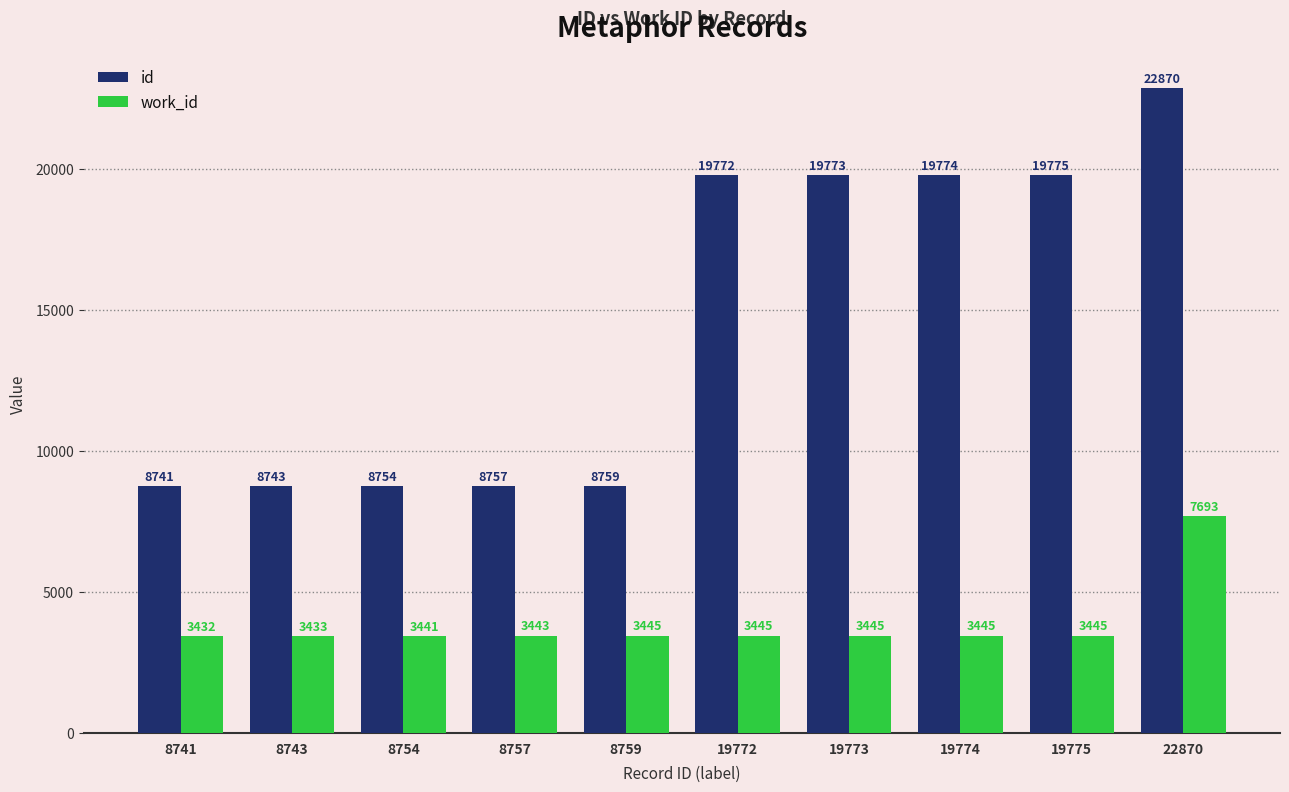

At which category is the sum across all series the highest?

22870